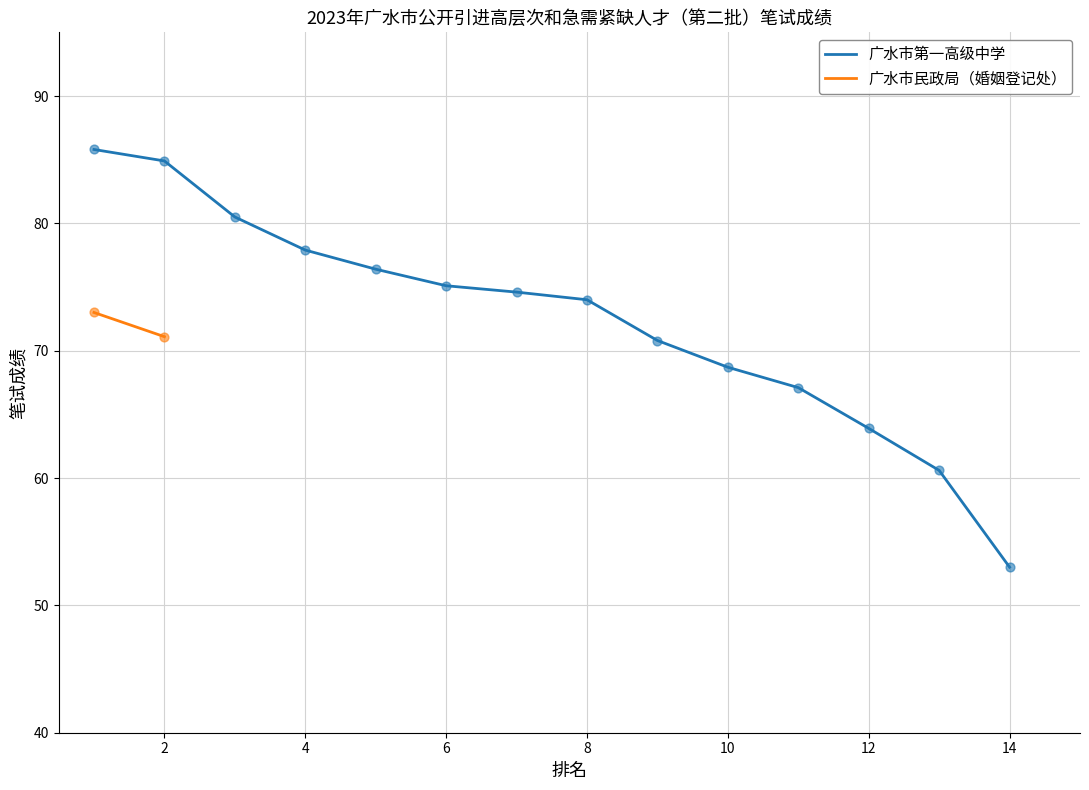

True or false: 广水市第一高级中学 has a value of 16.0 at 4.

False